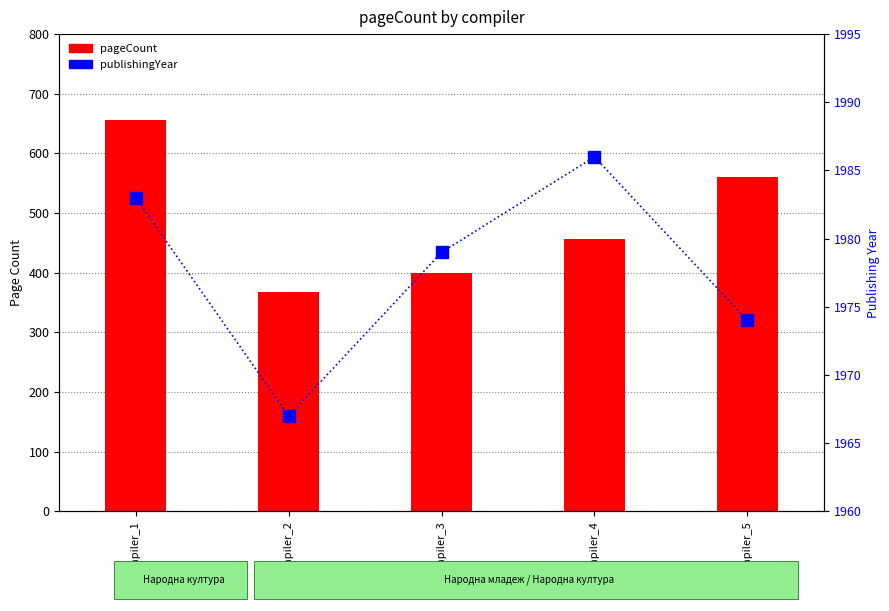

Reading left to right, list all the values displayed in this chart.

pageCount: compiler_1=656	compiler_2=368	compiler_3=400	compiler_4=456	compiler_5=560
publishingYear: compiler_1=1983	compiler_2=1967	compiler_3=1979	compiler_4=1986	compiler_5=1974